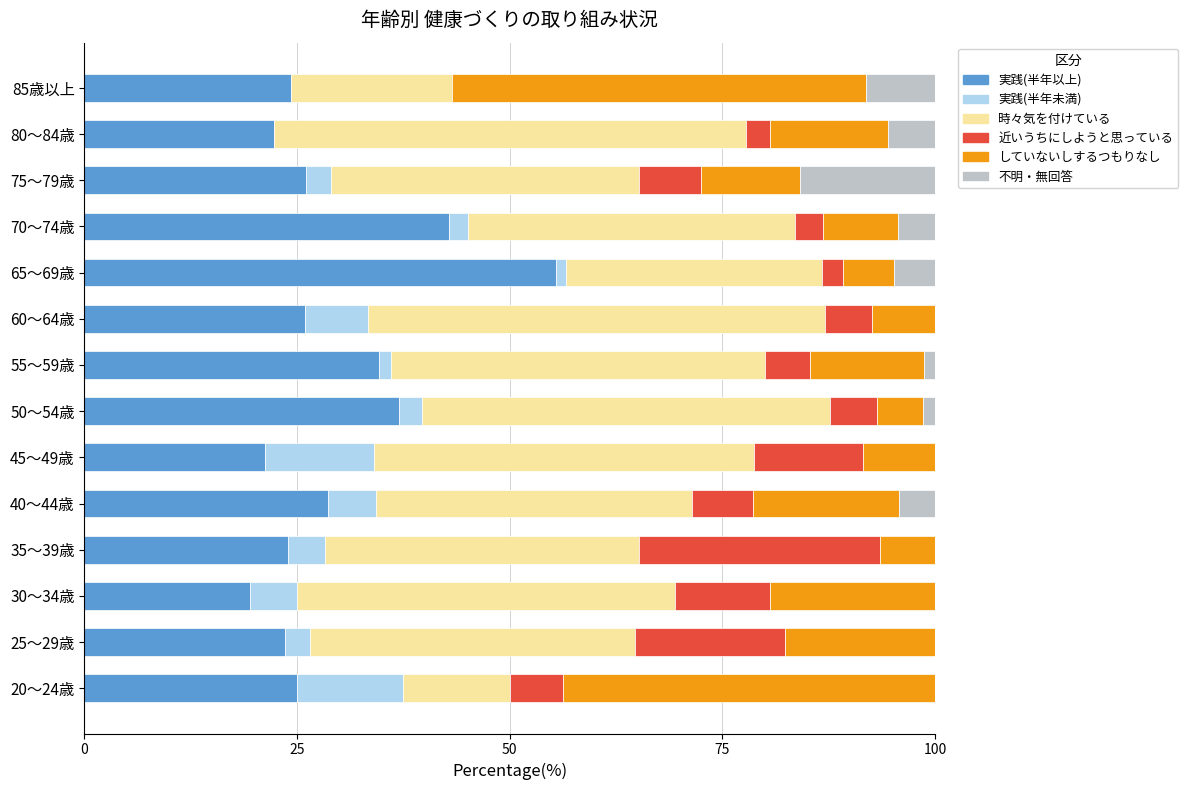

What is the total value across all series at 35～39歳?

100.0